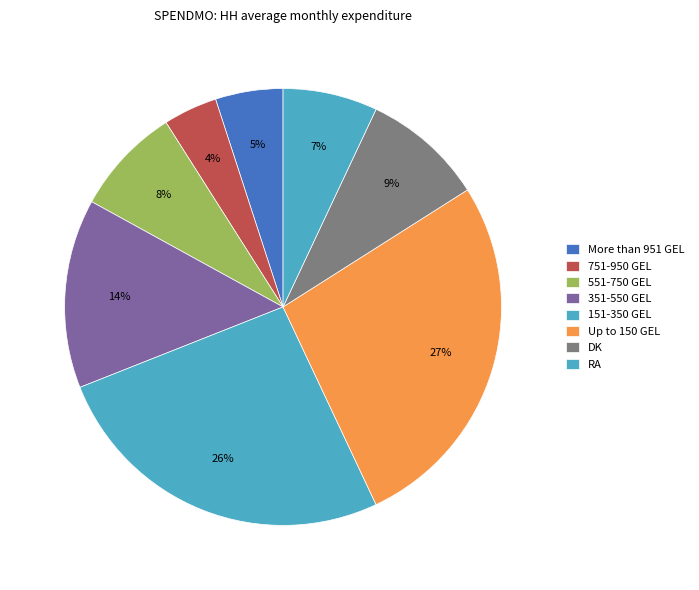

How many segments does this pie chart have?

8